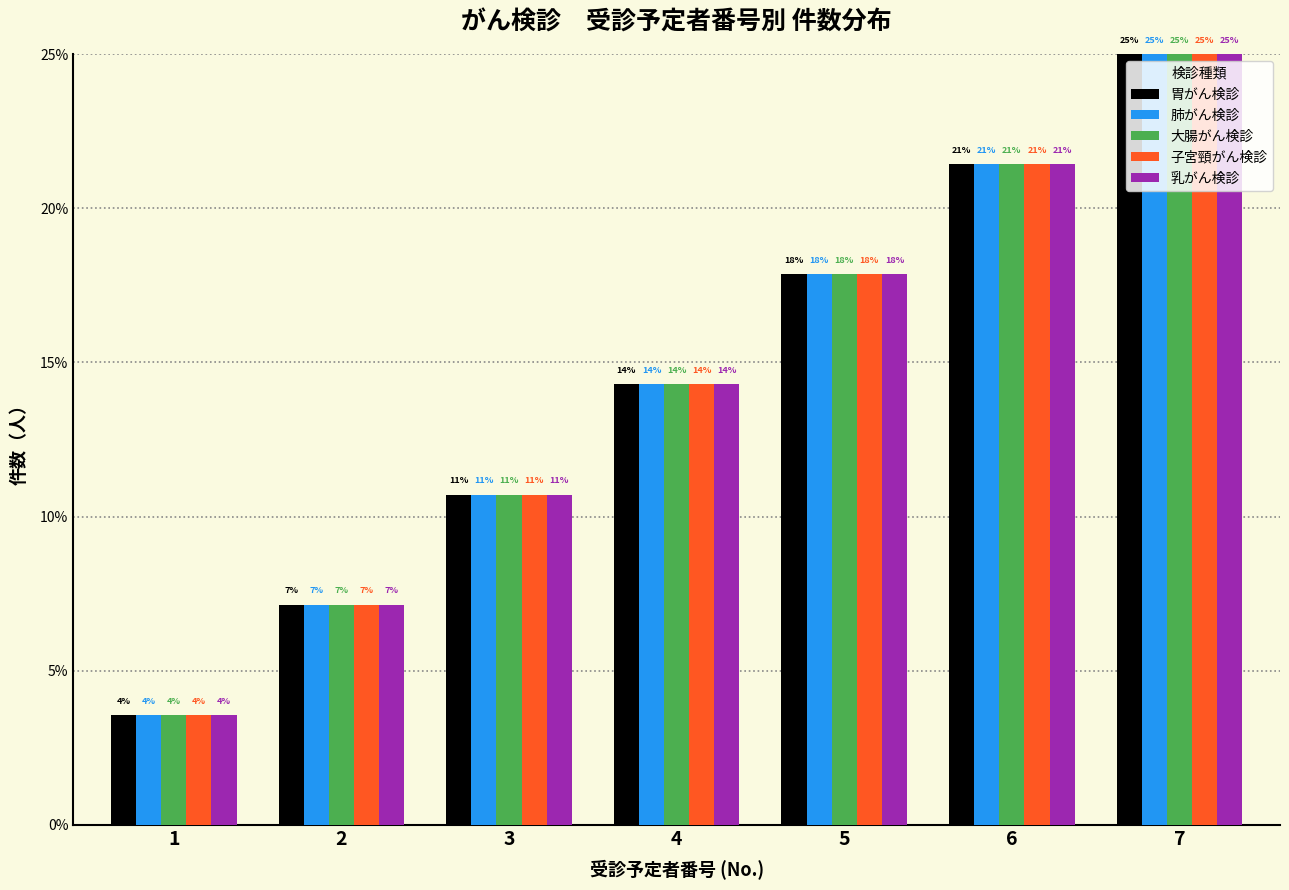

What are all the series names shown in the legend?

胃がん検診, 肺がん検診, 大腸がん検診, 子宮頸がん検診, 乳がん検診